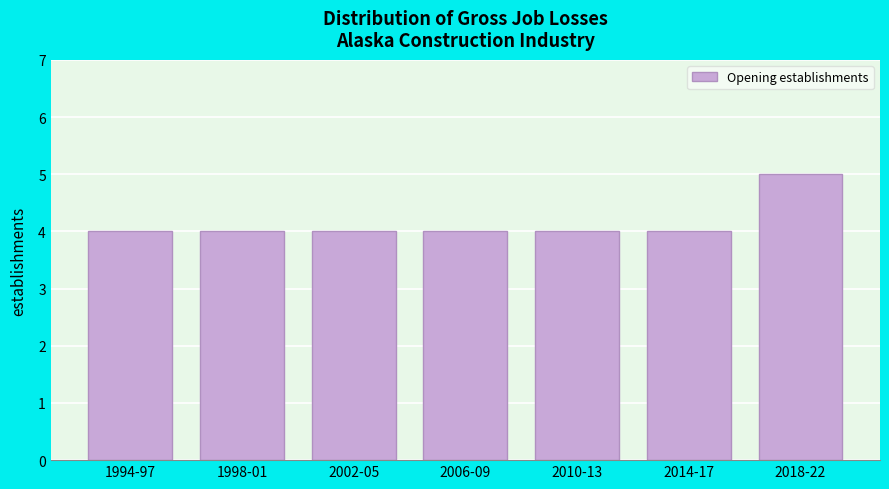

Reading right to left, list all the values displayed in this chart.

5	4	4	4	4	4	4